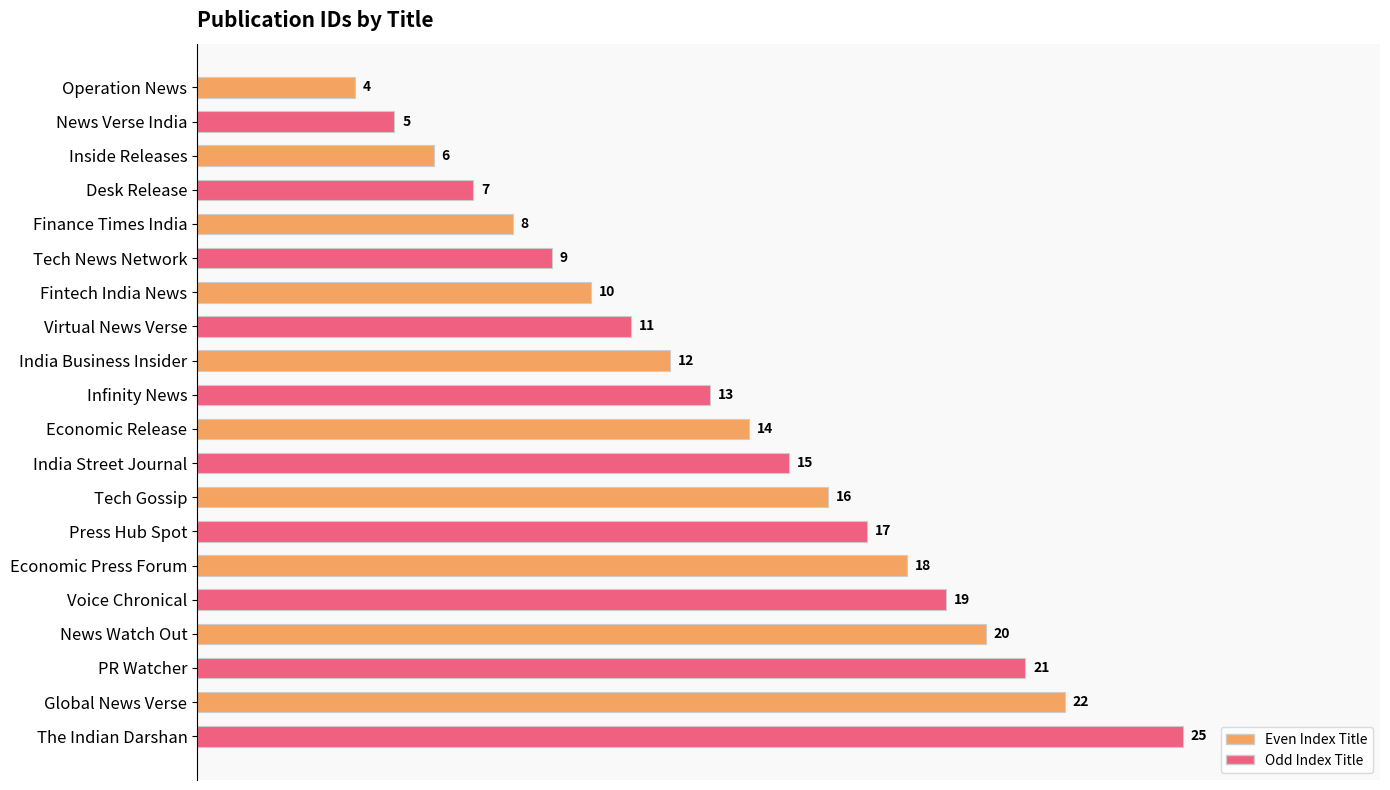

The chart shows a value of 7 at Desk Release. True or false?

True